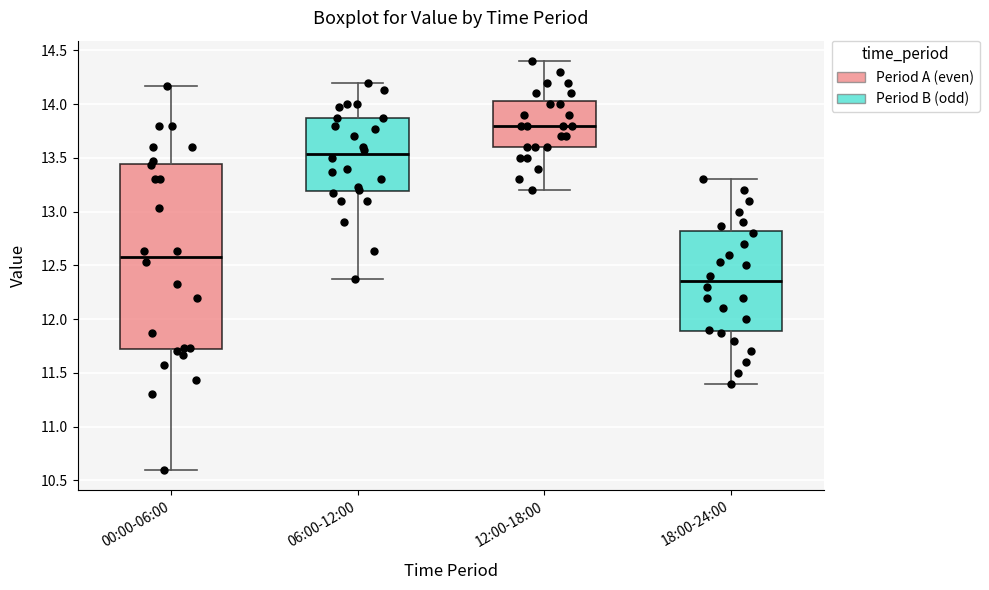

Which box's median line is the lowest?

18:00-24:00